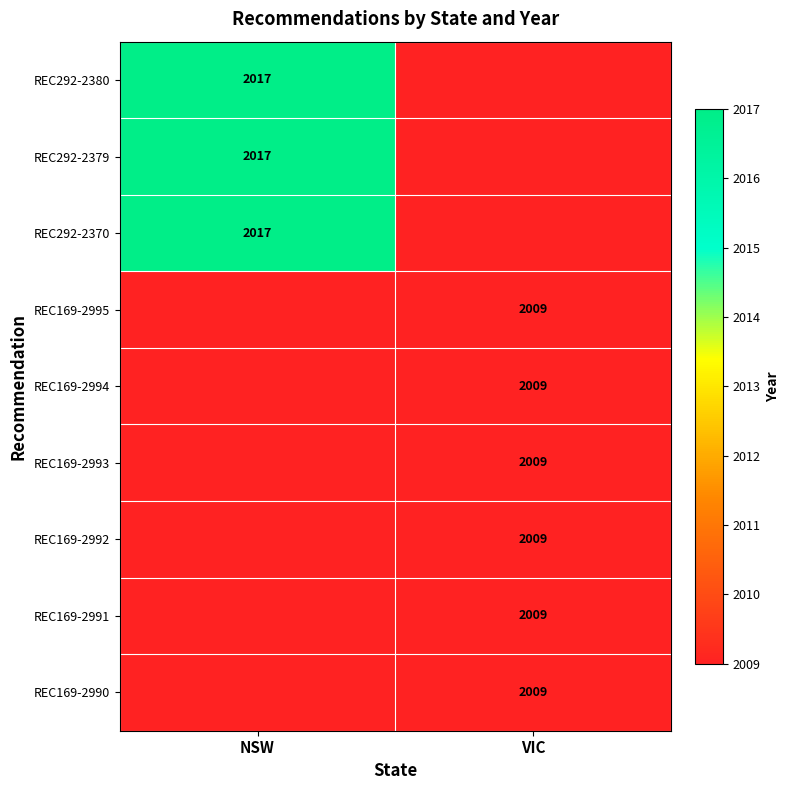

The REC169-2994 series shows 2009 at VIC. True or false?

True